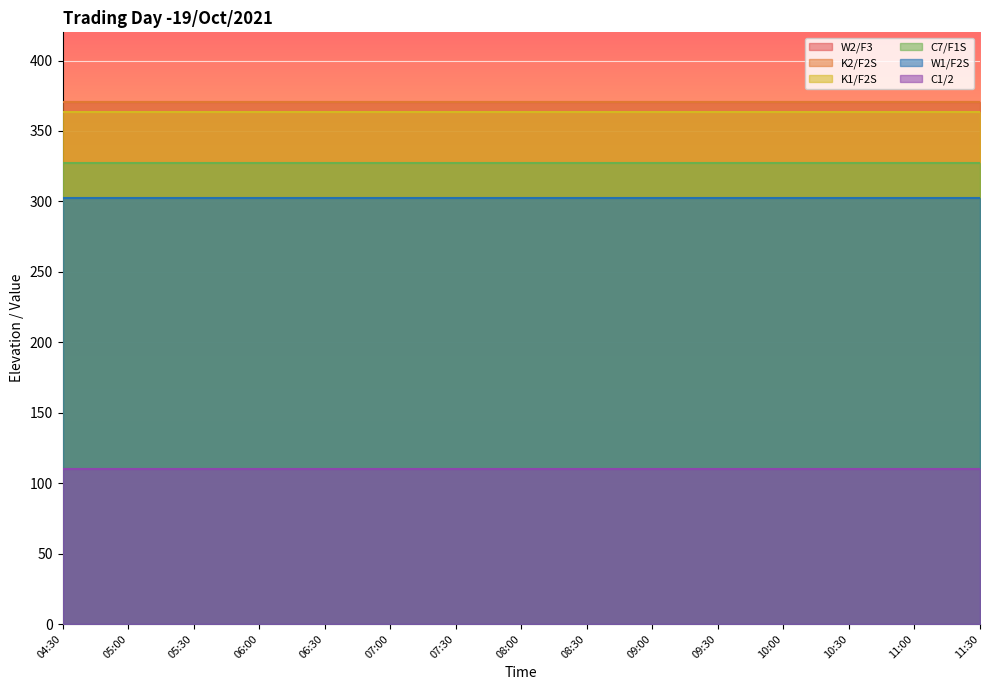

Which series has the largest total across all categories?

W2/F3